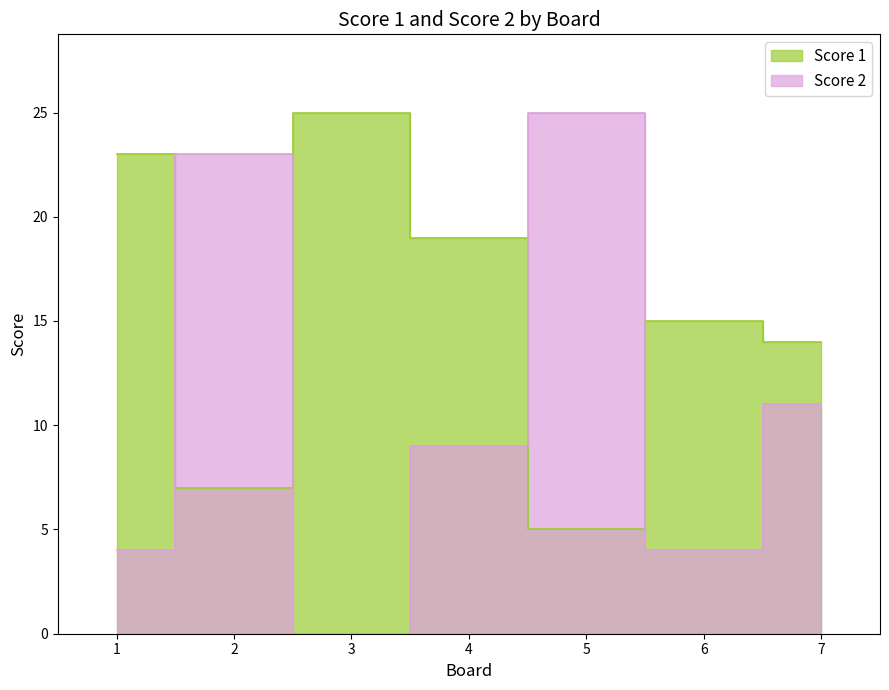

What is the highest value of the Score 2 series?

25